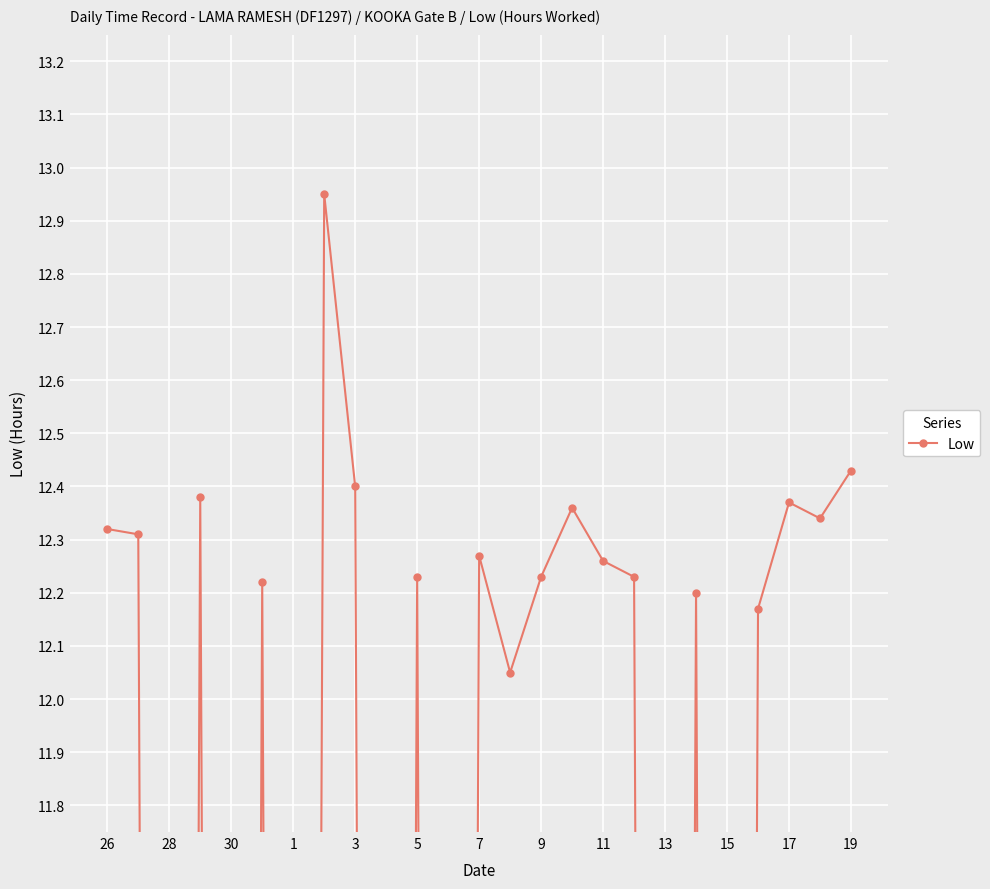

True or false: there are more than 2 points higher than both neighbors.

True